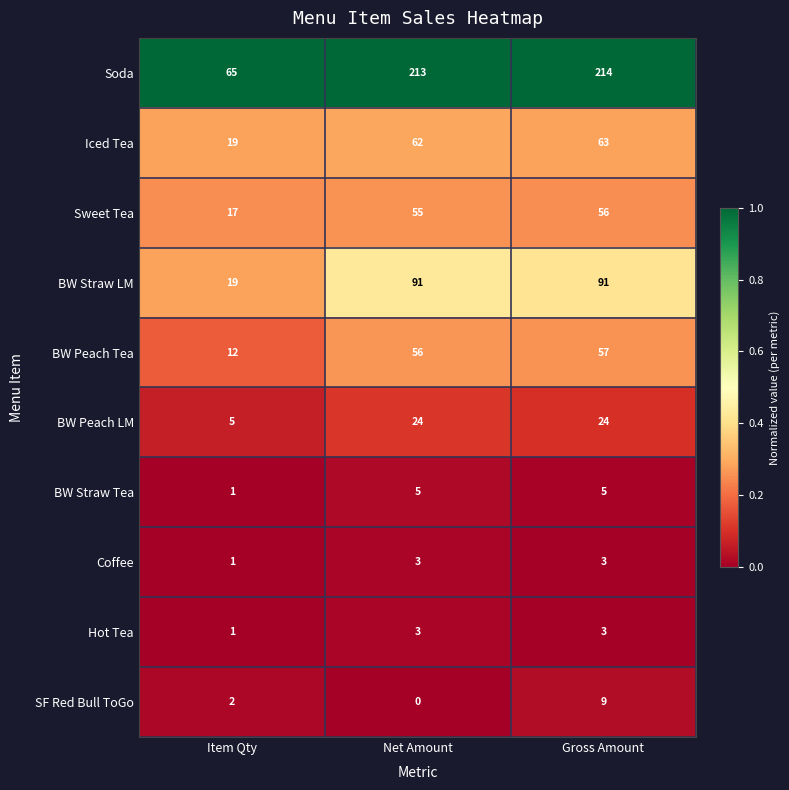

Which series changed the most between Item Qty and Net Amount?

Soda